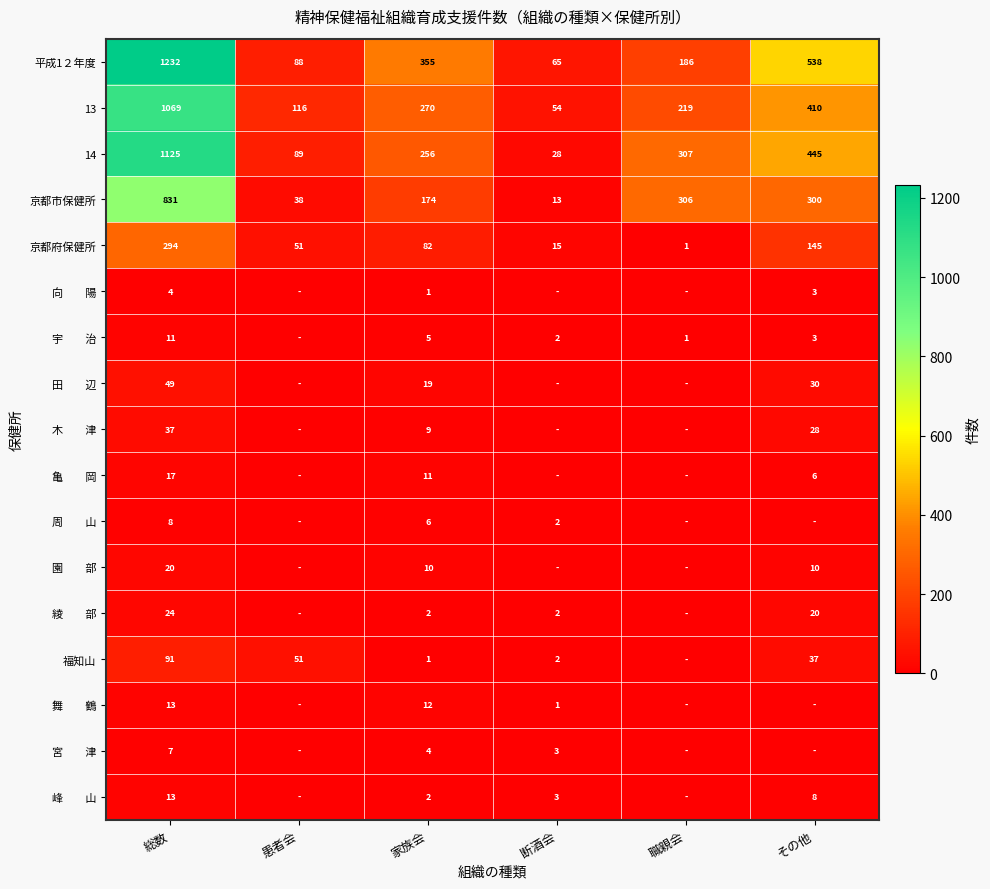

What is the approximate value of 京都市保健所 at 職親会, to the nearest 50?

300